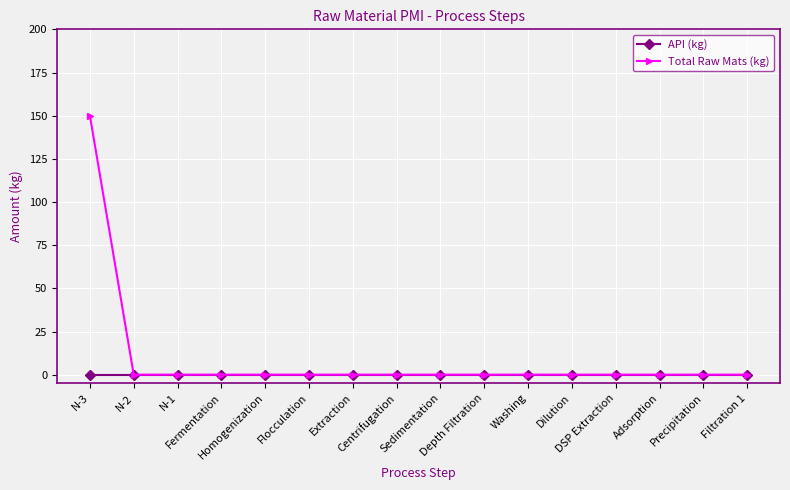

At how many categories does at least one series exceed 139?

1